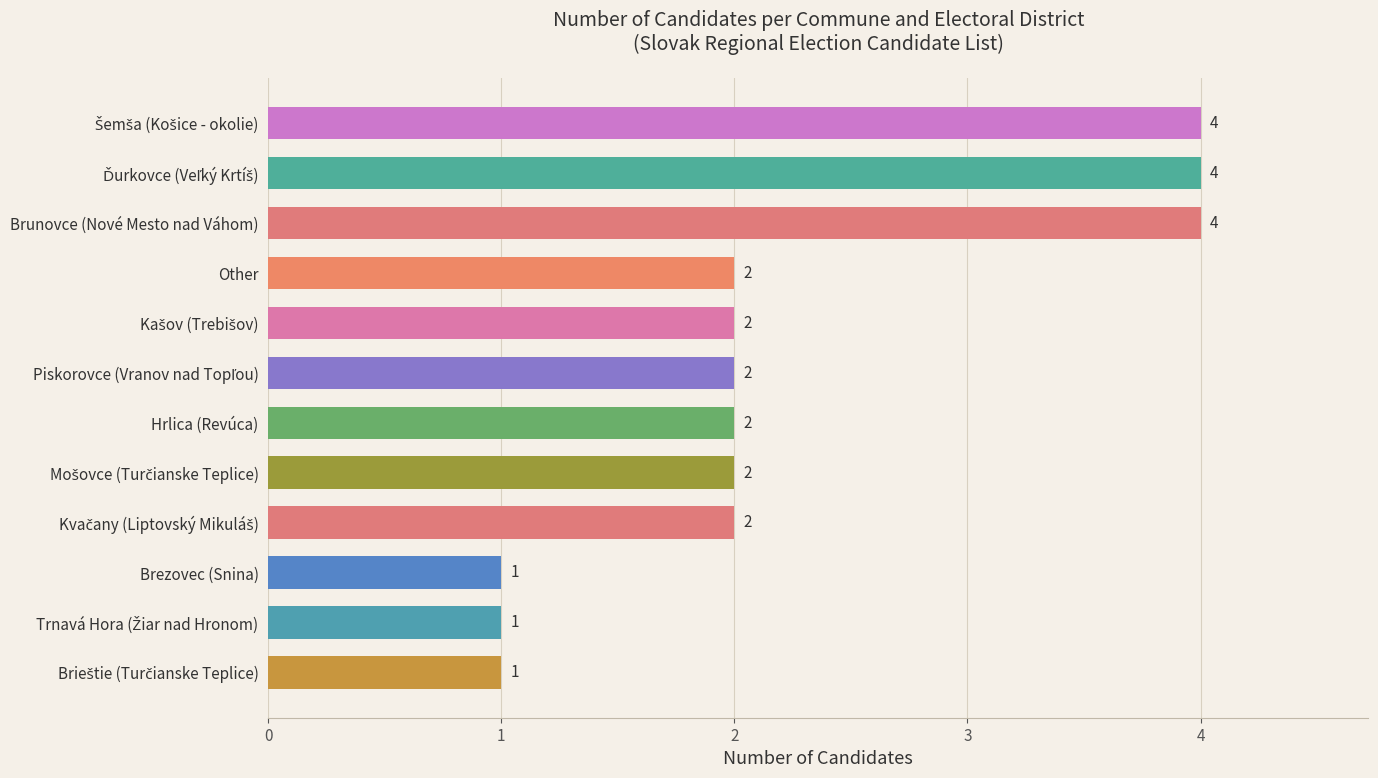

True or false: the data shows 2 at Other.

True